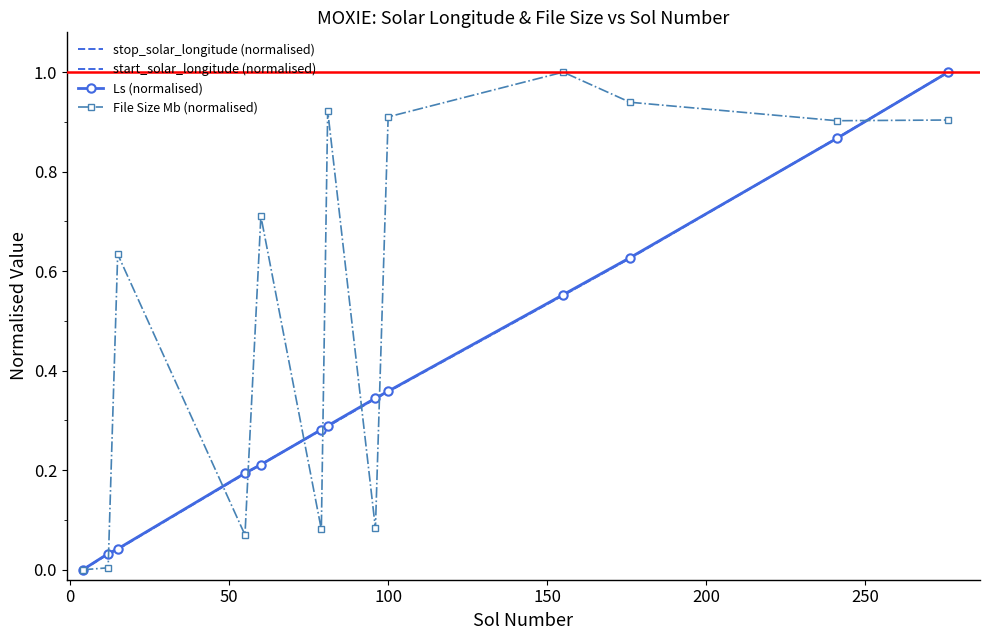

Reading right to left, transcribe all the data shown in this chart.

stop_solar_longitude (normalised): 1.0	0.9	0.6	0.6	0.4	0.3	0.3	0.3	0.2	0.2	0.0	0.0	0.0
start_solar_longitude (normalised): 1.0	0.9	0.6	0.6	0.4	0.3	0.3	0.3	0.2	0.2	0.0	0.0	0.0
Ls (normalised): 1.0	0.9	0.6	0.6	0.4	0.3	0.3	0.3	0.2	0.2	0.0	0.0	0.0
File Size Mb (normalised): 0.9	0.9	0.9	1.0	0.9	0.1	0.9	0.1	0.7	0.1	0.6	0.0	0.0